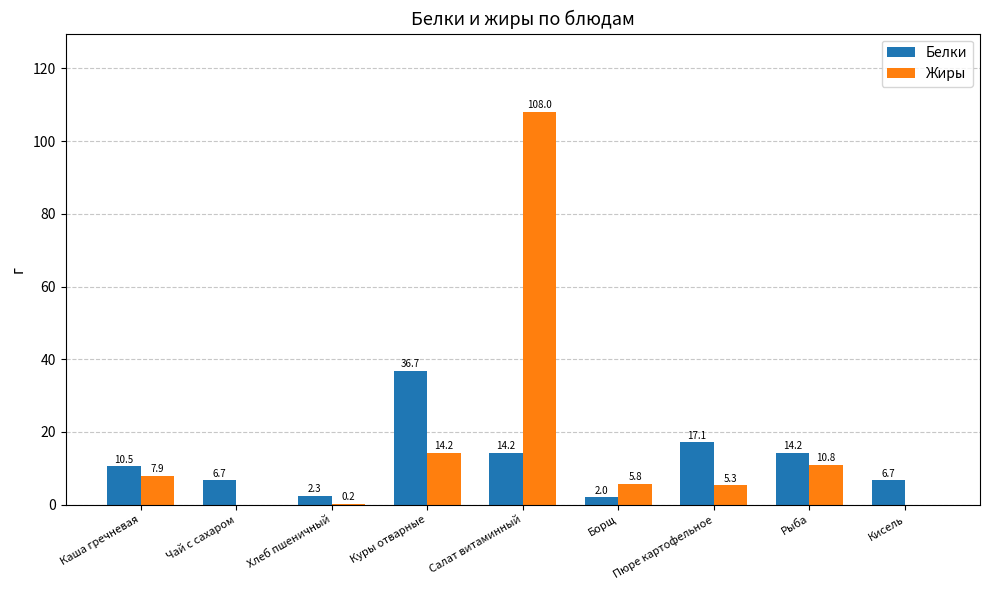

Which series changed the most between Пюре картофельное and Рыба?

Жиры